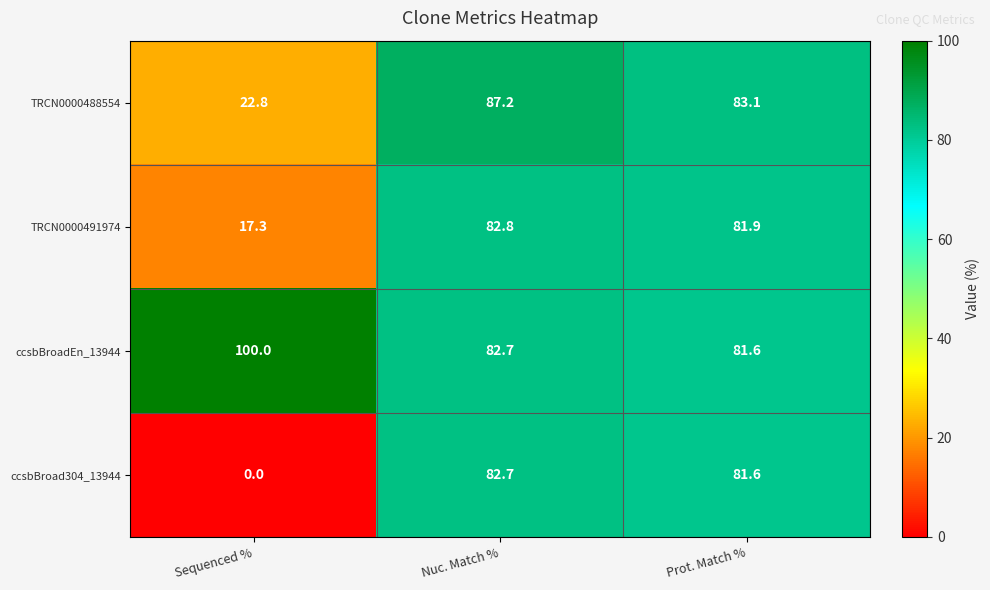

The ccsbBroad304_13944 series shows 81.6 at Prot. Match %. True or false?

True